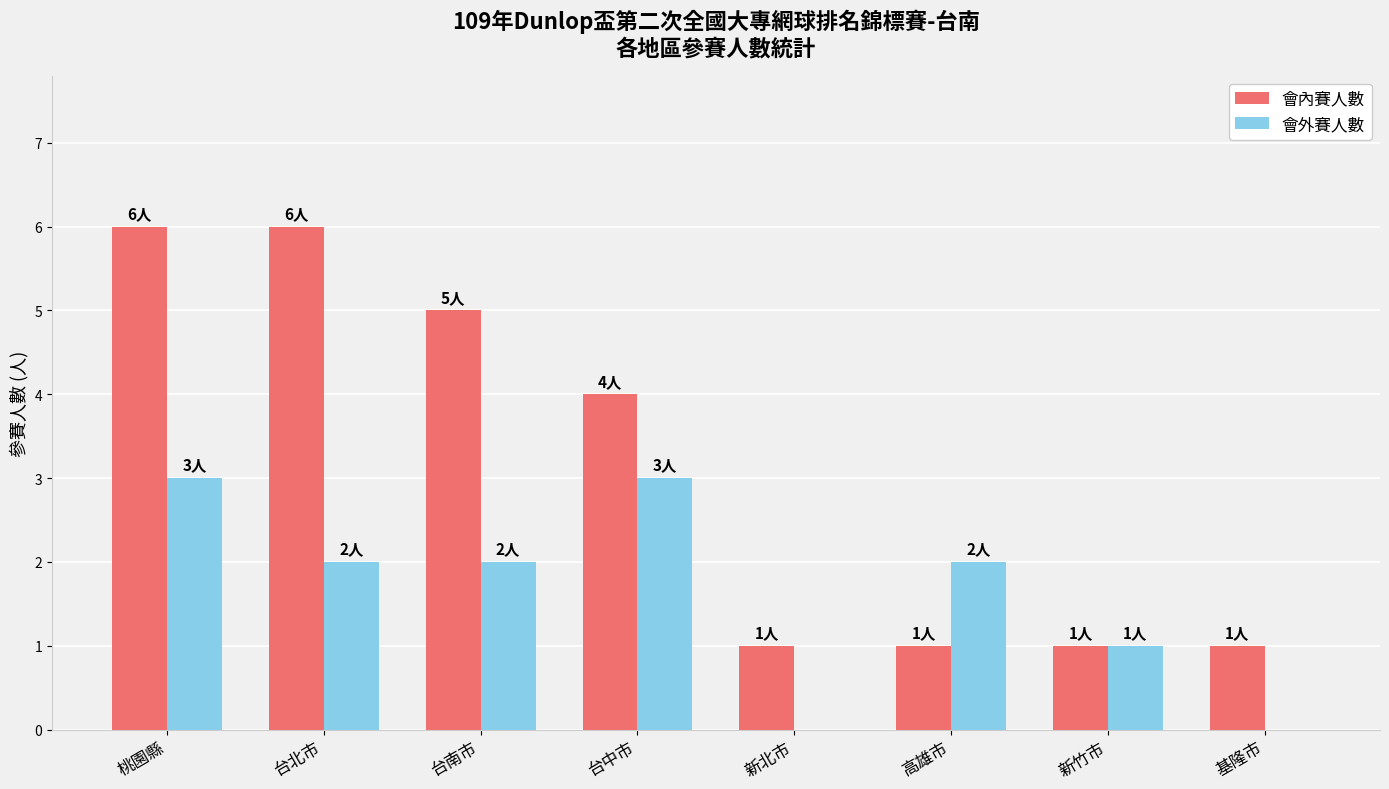

How many groups of bars are there?

8